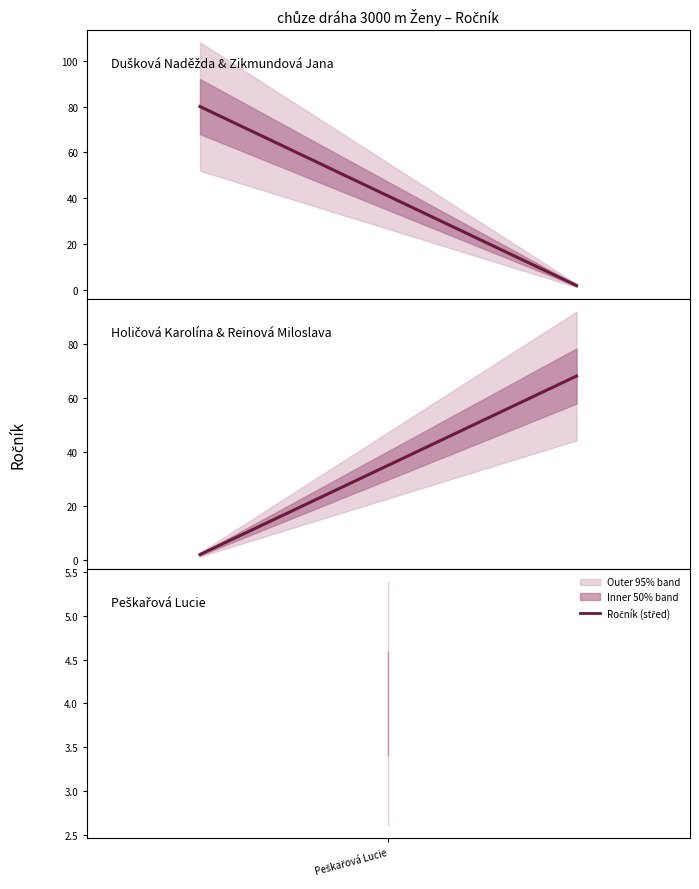

Which series has the largest range (max minus min)?

Dušková Naděžda & Zikmundová Jana